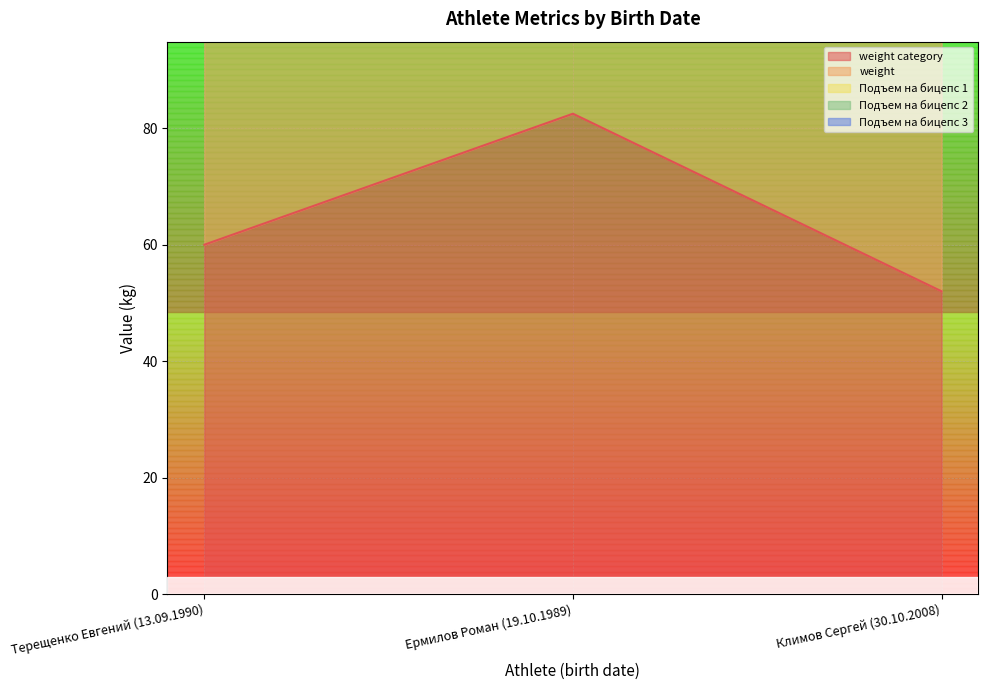

Which series has the widest spread of values?

Подъем на бицепс 1